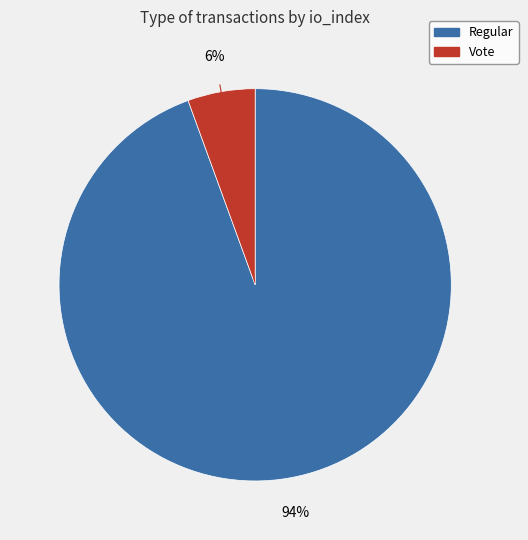

Which has a higher value, Regular or Vote?

Regular